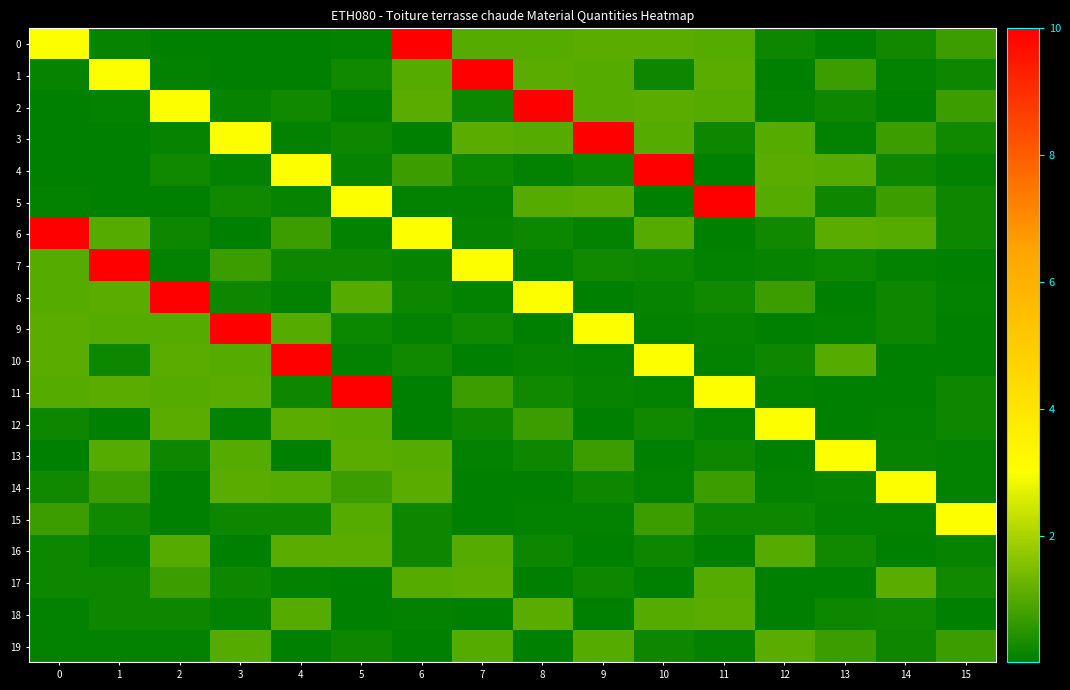

At 13, list the series in order from largest to smallest.

13, 6, 4, 10, 1, 19, 16, 2, 5, 18, 7, 14, 15, 3, 9, 0, 17, 11, 12, 8